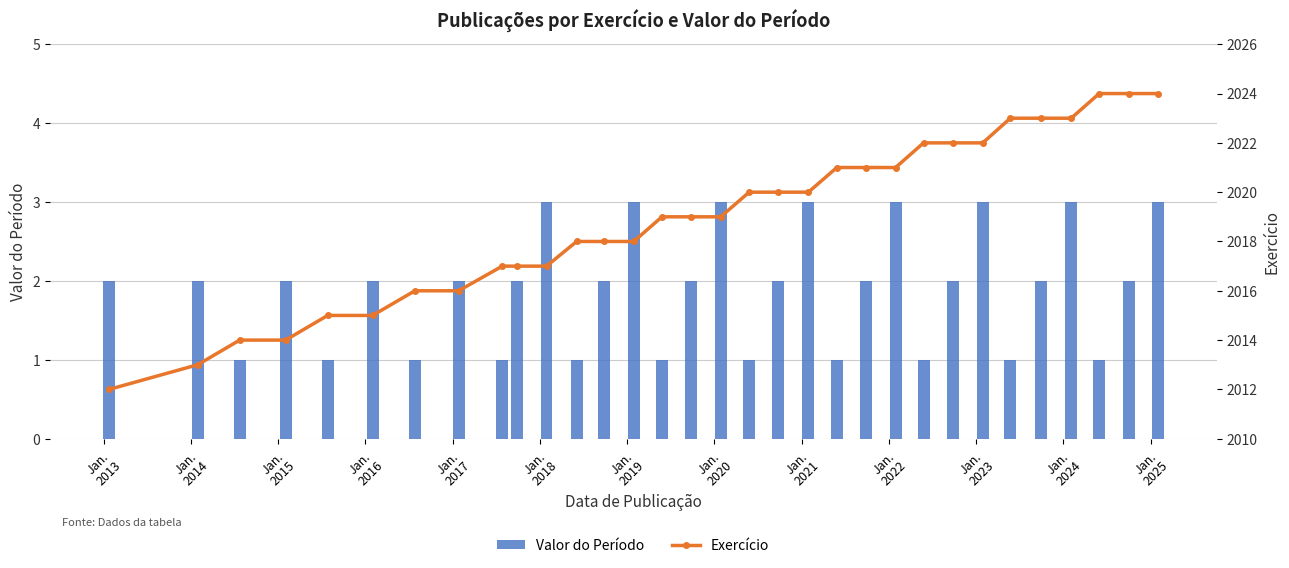

What is the difference between the maximum and minimum values in the Exercício series?

12